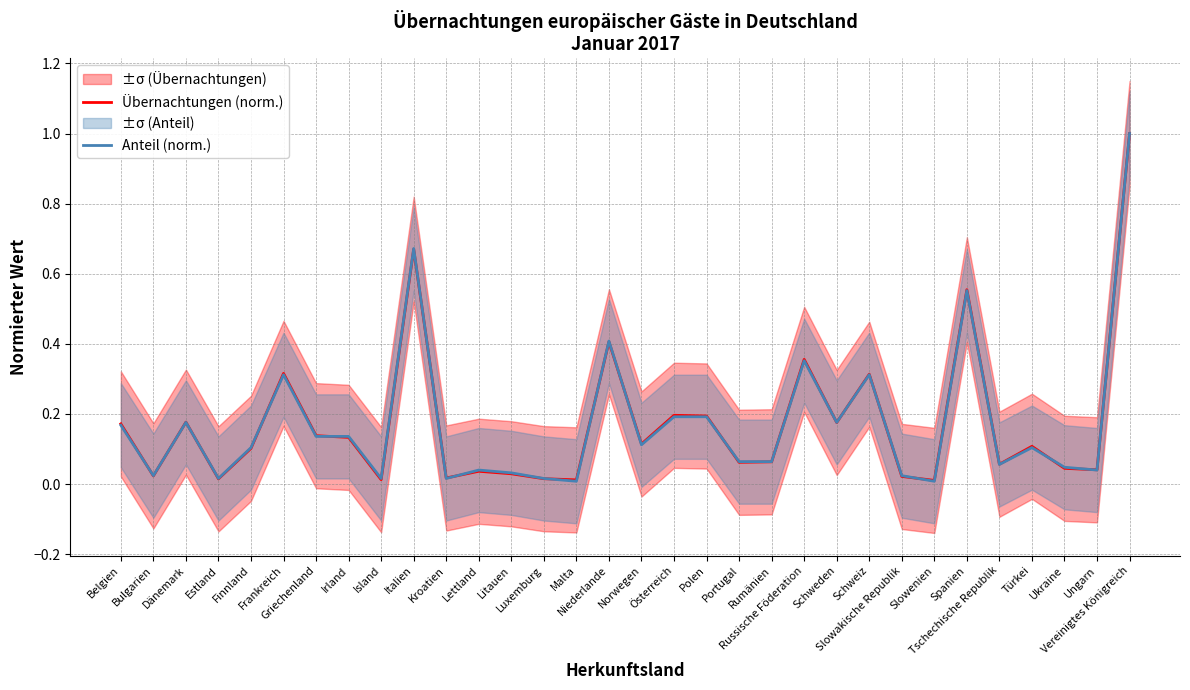

What is the sum of the Anteil (norm.) values at Portugal and Italien?

0.7